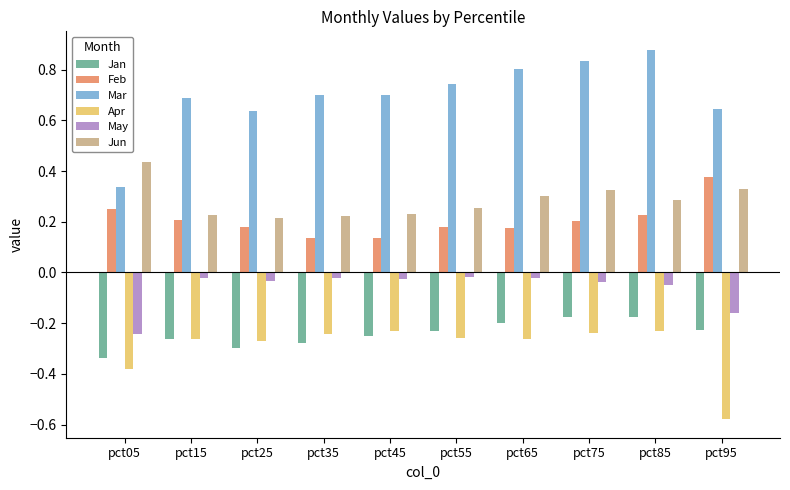

Which label corresponds to the largest value in the chart?

pct85